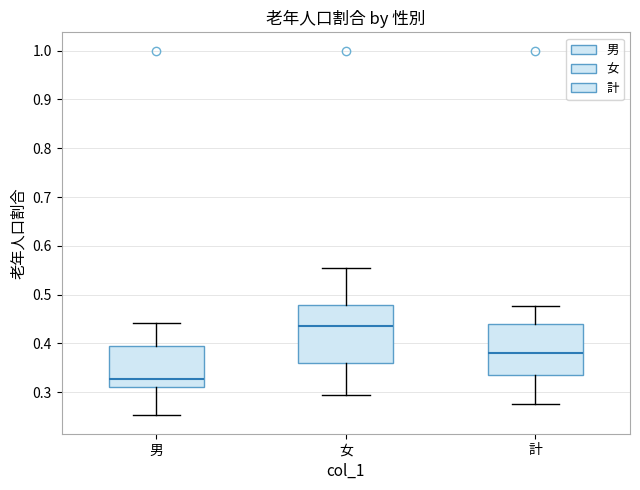

Which box is the tallest, from its lower edge to its upper edge?

女